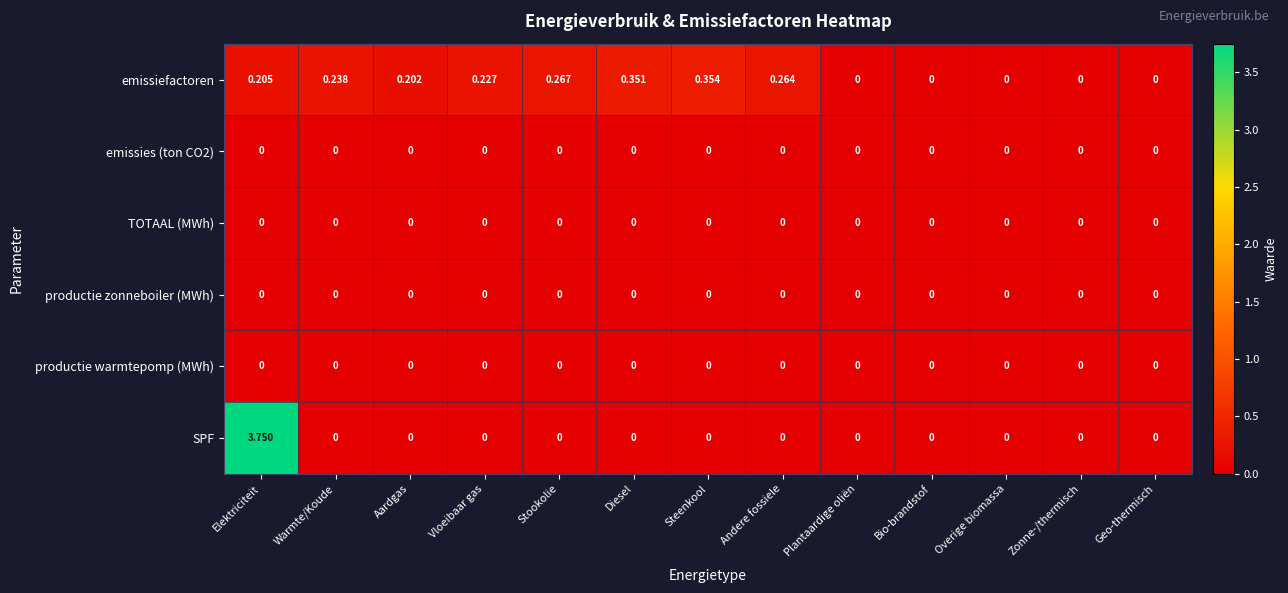

Which series has the largest total across all categories?

SPF